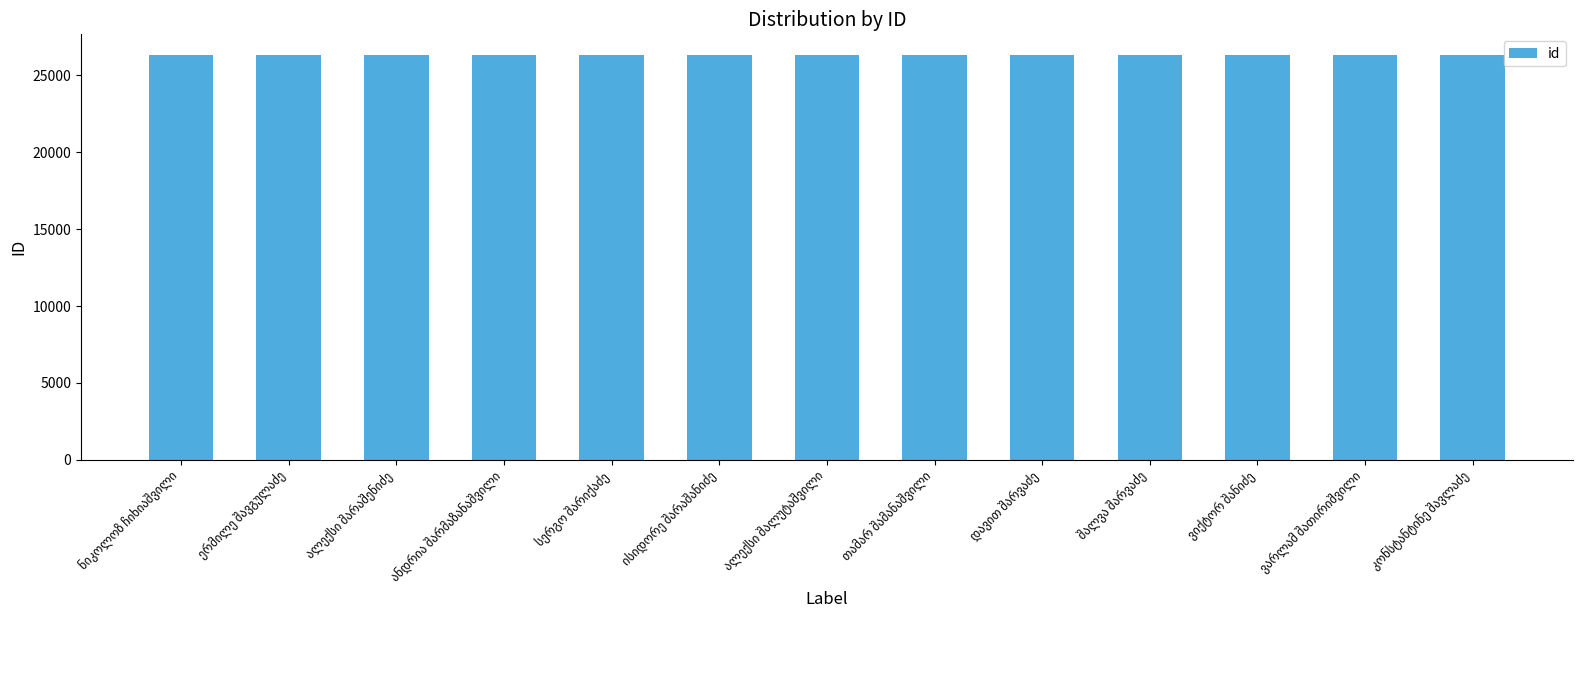

What is the value of the 11th bar from the left?

26345